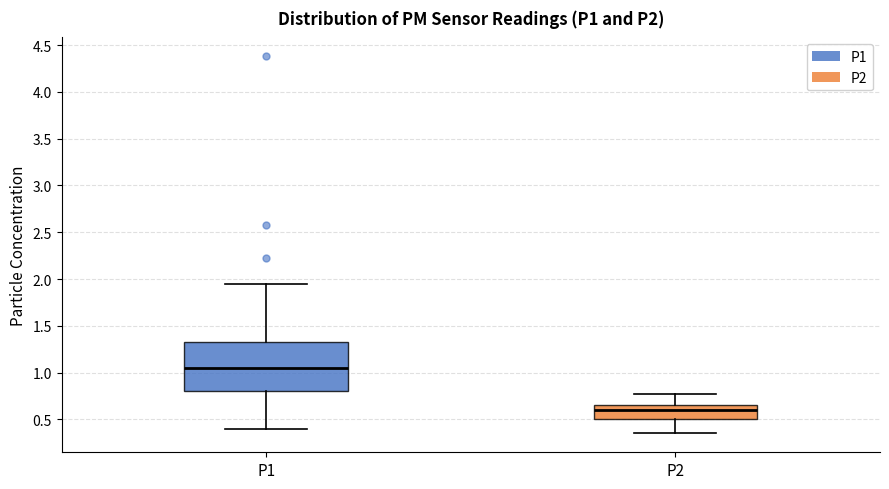

Reading left to right, read every box against the y-axis: the position of its median line, the range the box covers, and the ends of its whiskers. The values are not printed on the chart, so give them approximately, as read against the axis.

P1: median 1.05, box 0.80 to 1.35, whiskers 0.40 to 1.95
P2: median 0.60, box 0.50 to 0.65, whiskers 0.35 to 0.75